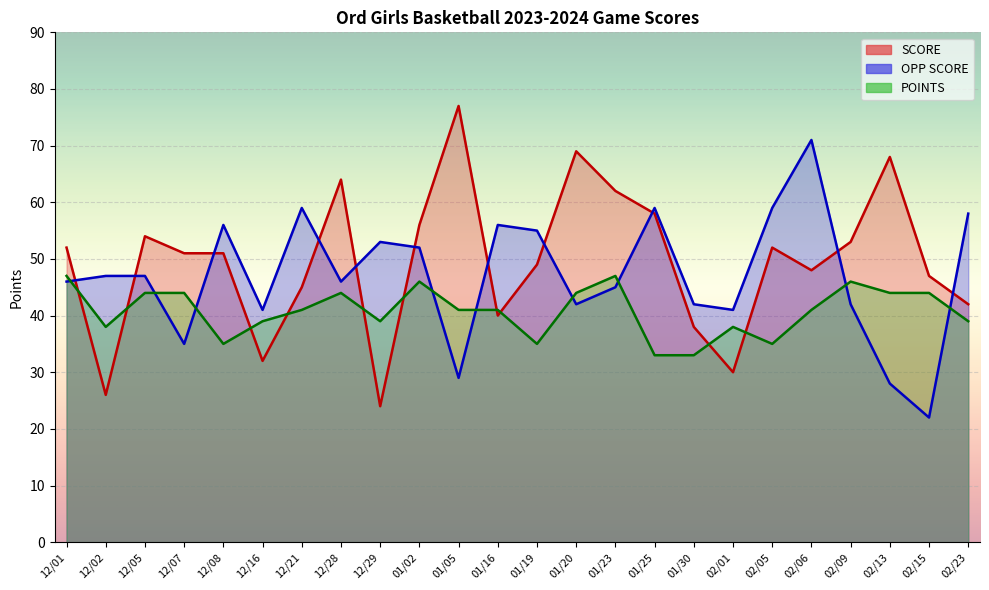

Rank the series by their average value, from lowest to highest.

POINTS, OPP SCORE, SCORE